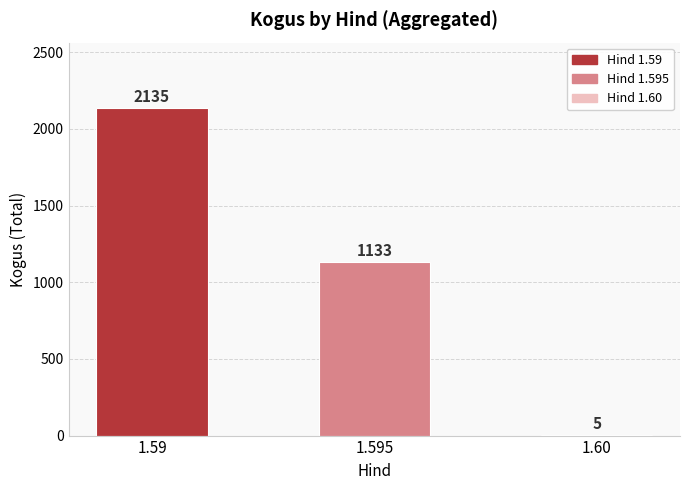

Is it true that the value at 1.60 is 5?

True